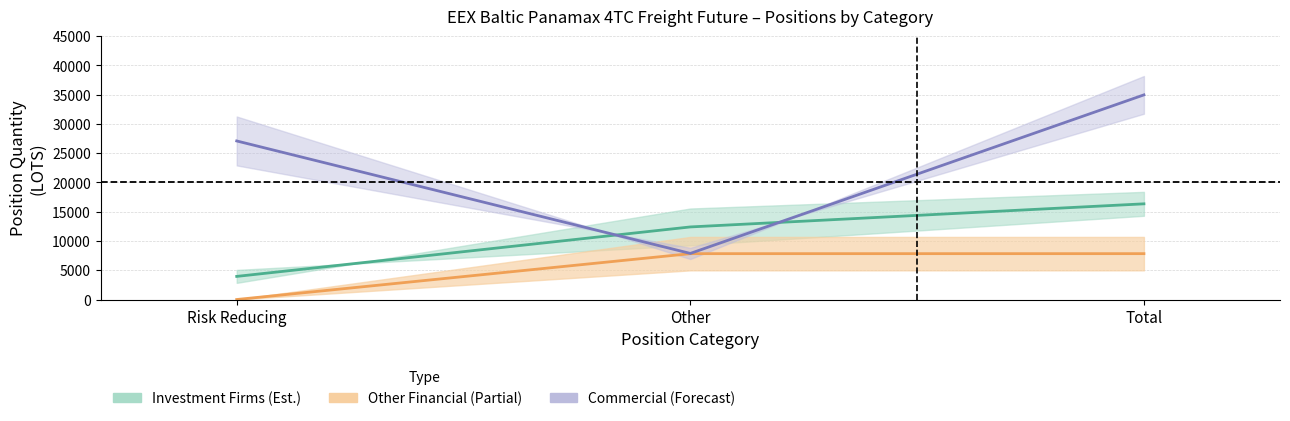

The Other Financial Long series shows 5111.9 at Other. True or false?

False